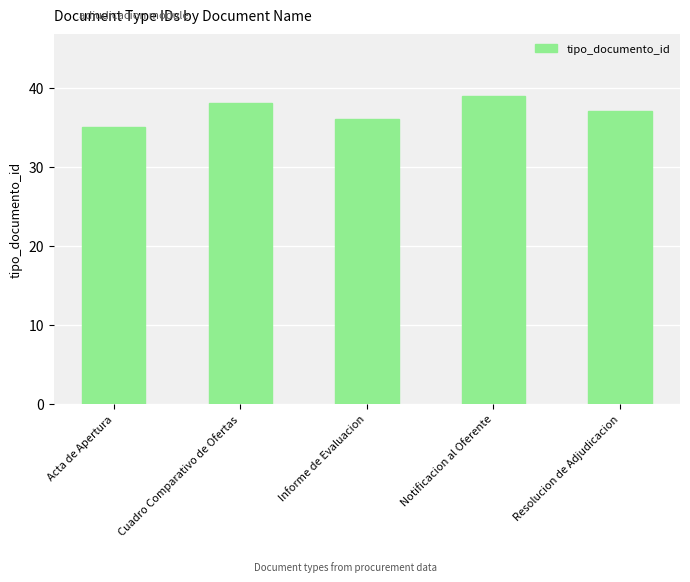

What is the minimum value shown in the chart?

35